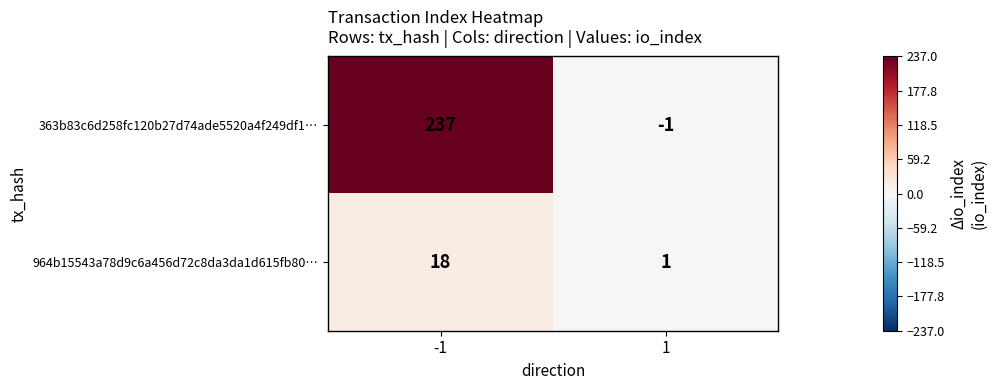

Read the 363b83c6d258fc120b27d74ade5520a4f249df1… value at -1, to the nearest 10.

240